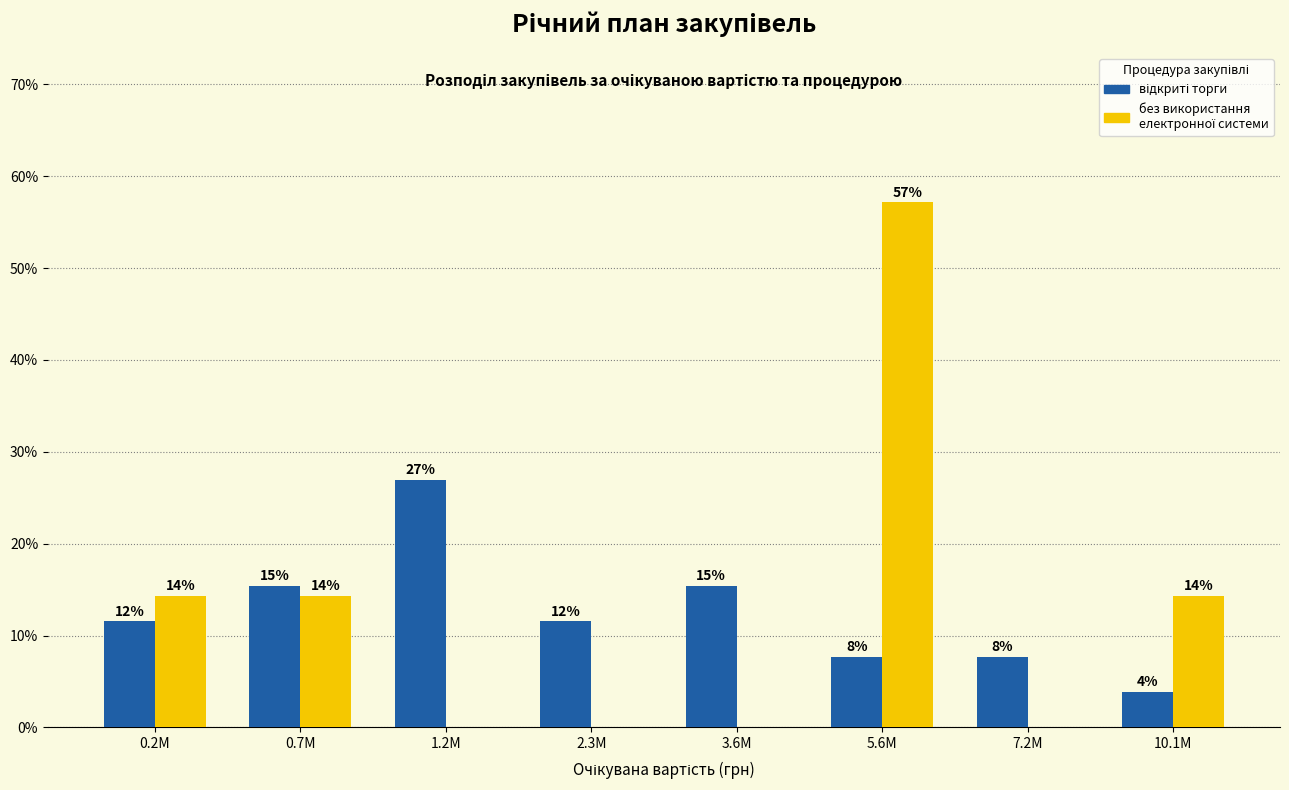

What is the label of the 6th bar from the right?

1.2M